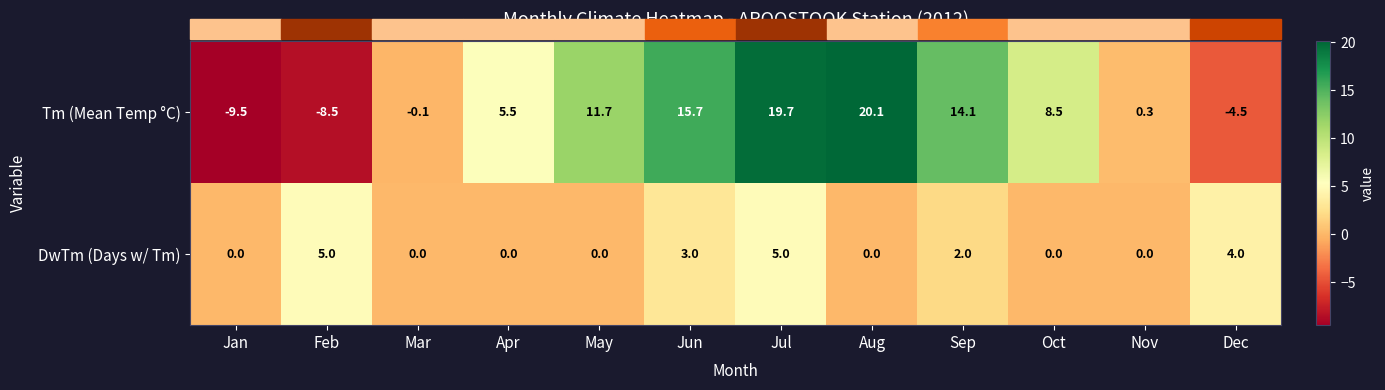

Which series has the largest total across all categories?

Tm (Mean Temp °C)